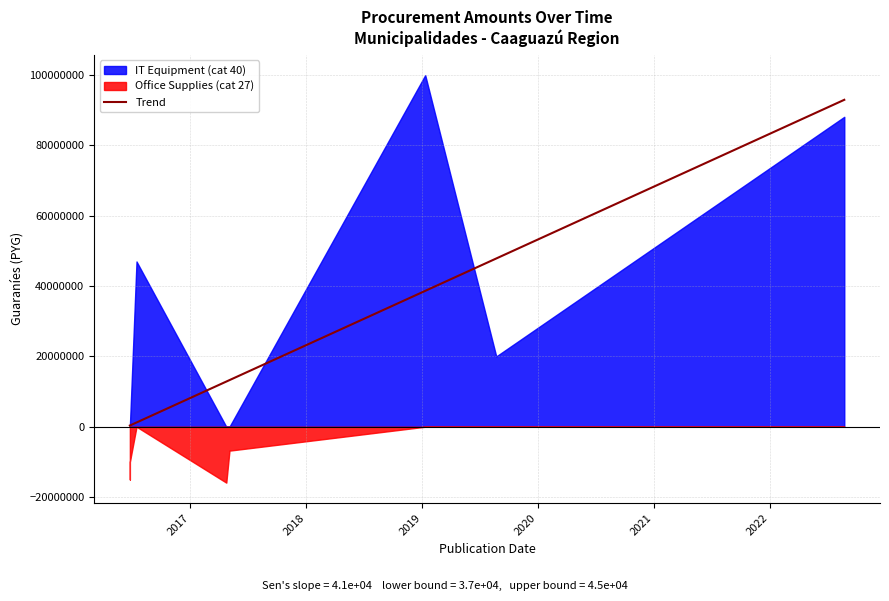

The value at 2019-08-23 is 13350688. True or false?

False